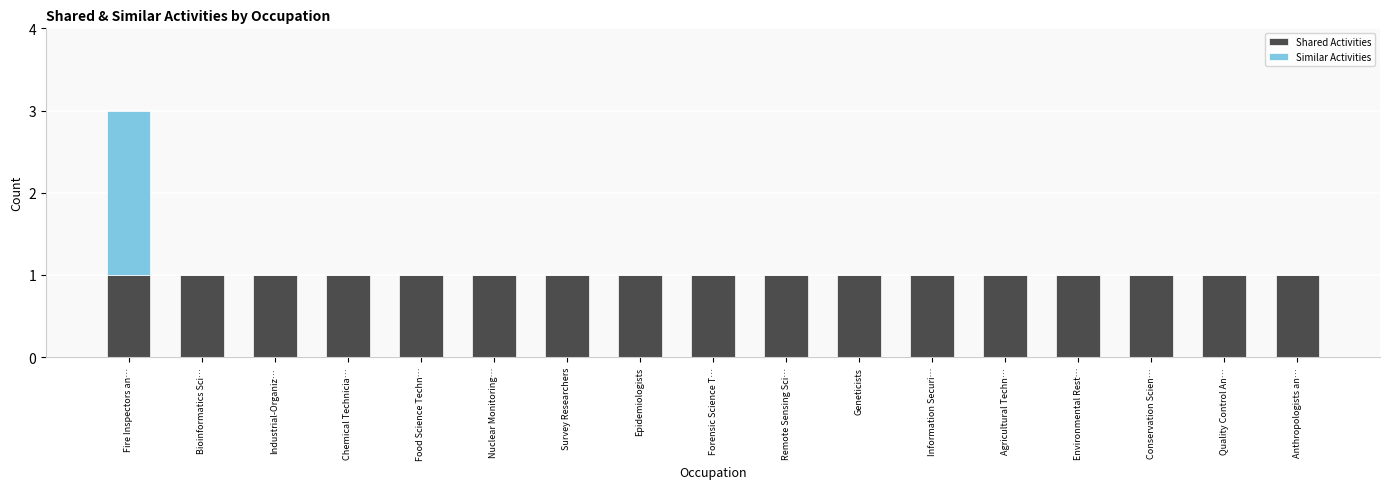

Is it true that Shared Activities equals 1 at Information Securi…?

True